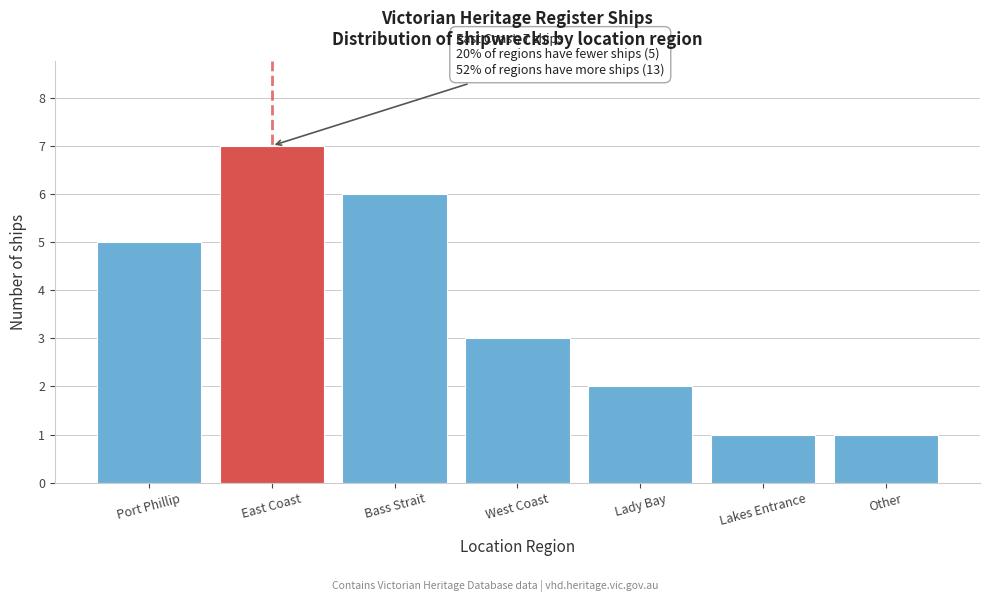

Reading left to right, what are all the values shown in this chart?

5	7	6	3	2	1	1